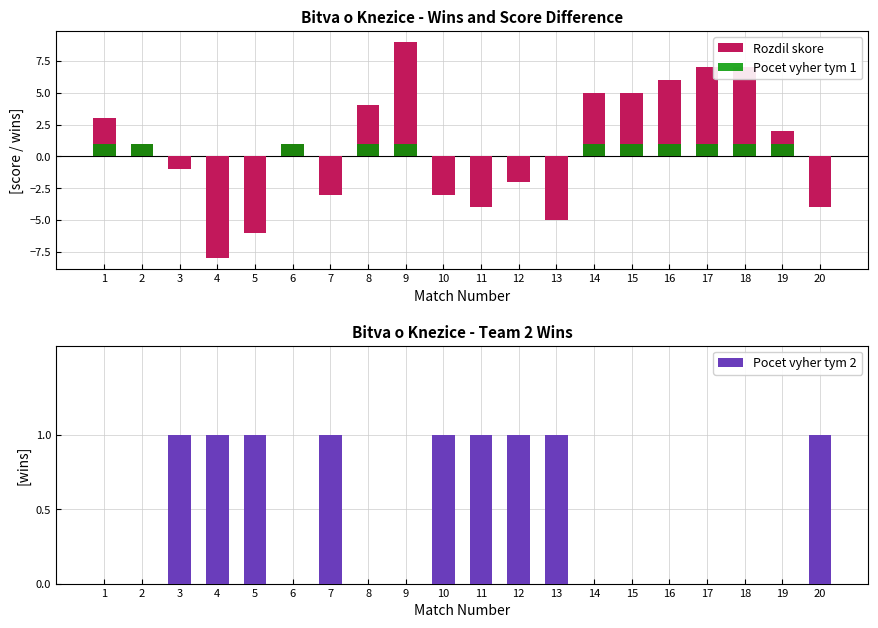

What is the difference between the maximum and minimum values in the Pocet vyher tym 2 series?

1